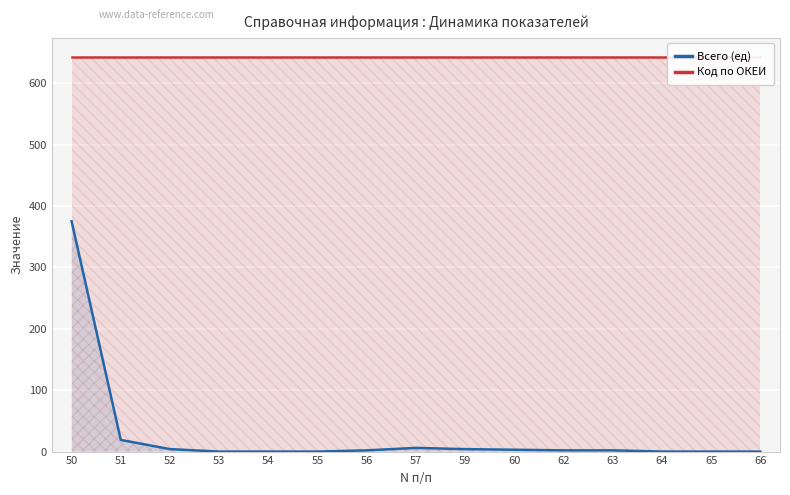

How many values in the Всего (ед) series exceed 2?

6